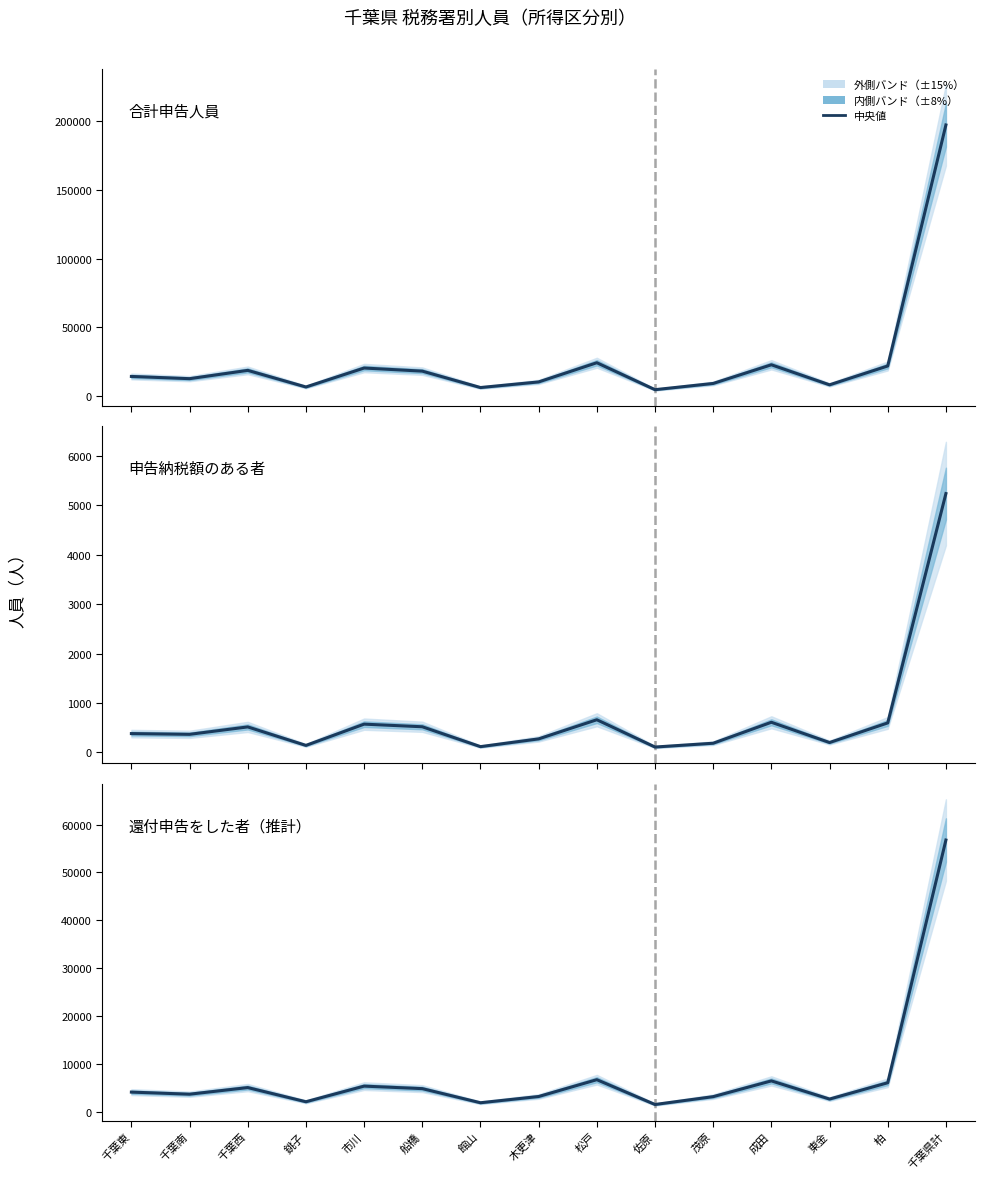

Is the value of 70万円以下(合計) at 船橋 greater than the value of 70万円以下(納税) at 銚子?

Yes